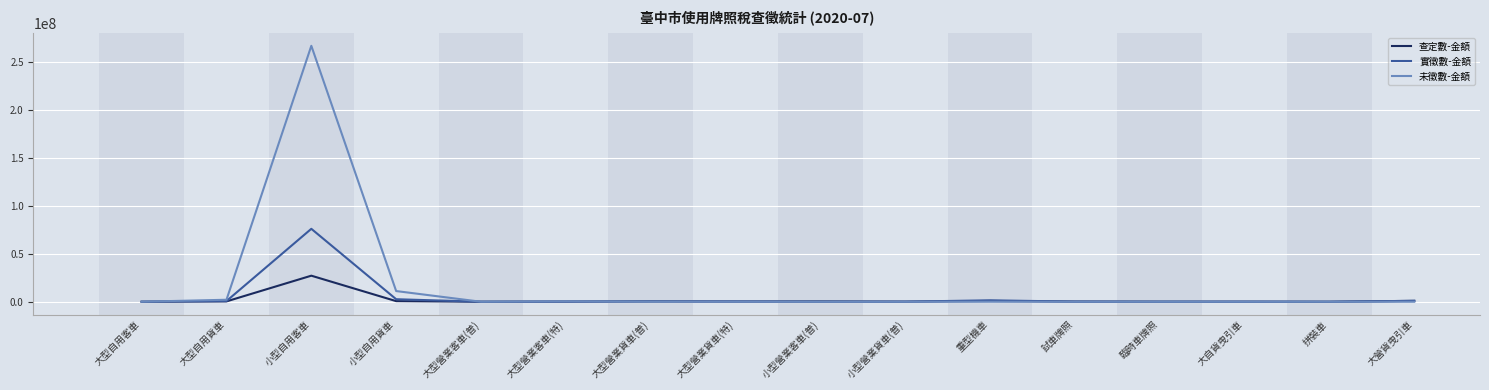

Count the number of categories in the chart.

16